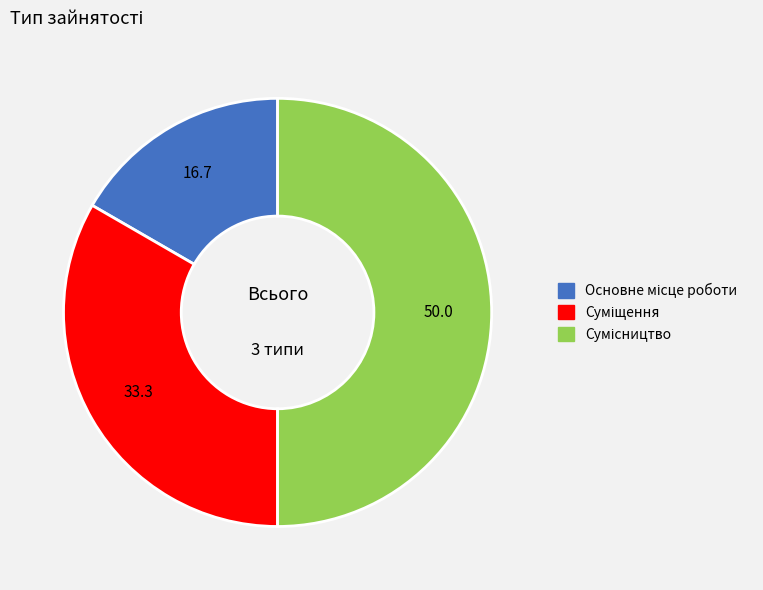

The Основне місце роботи slice represents 17% of the pie. True or false?

True